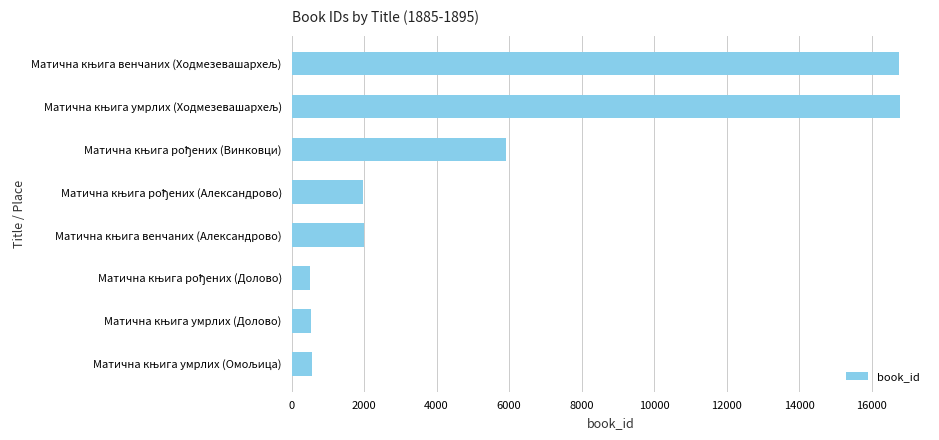

What is the value of the 6th bar from the top?

515